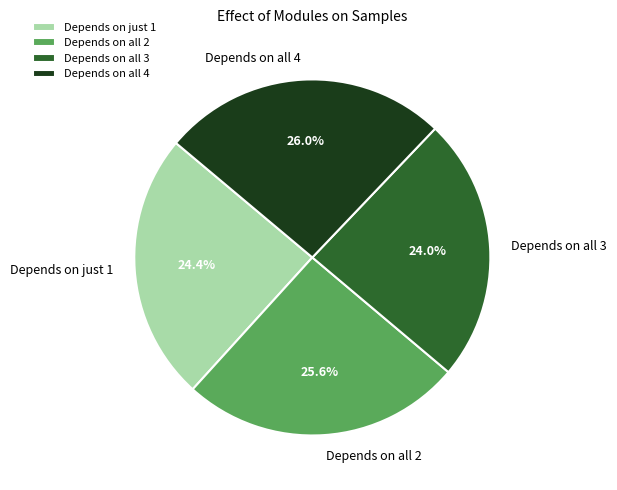

How much of the chart is everything except Depends on all 2?

74.4%